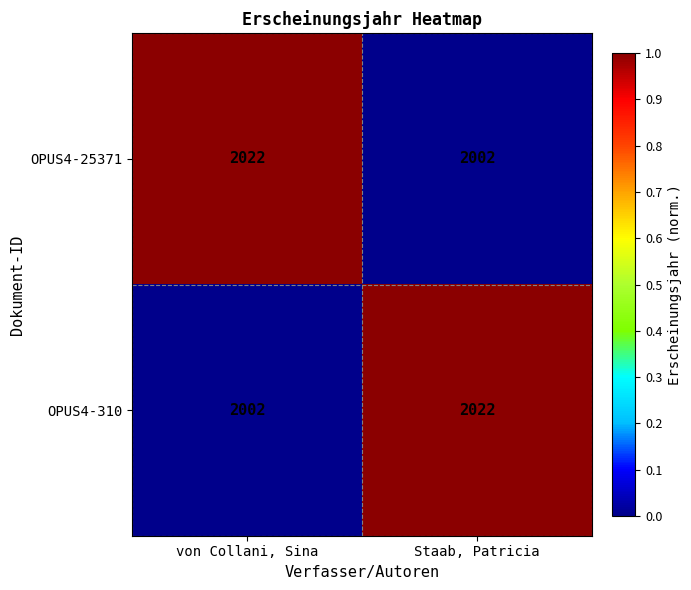

What is the sum of the OPUS4-310 values at Staab, Patricia and von Collani, Sina?

4024